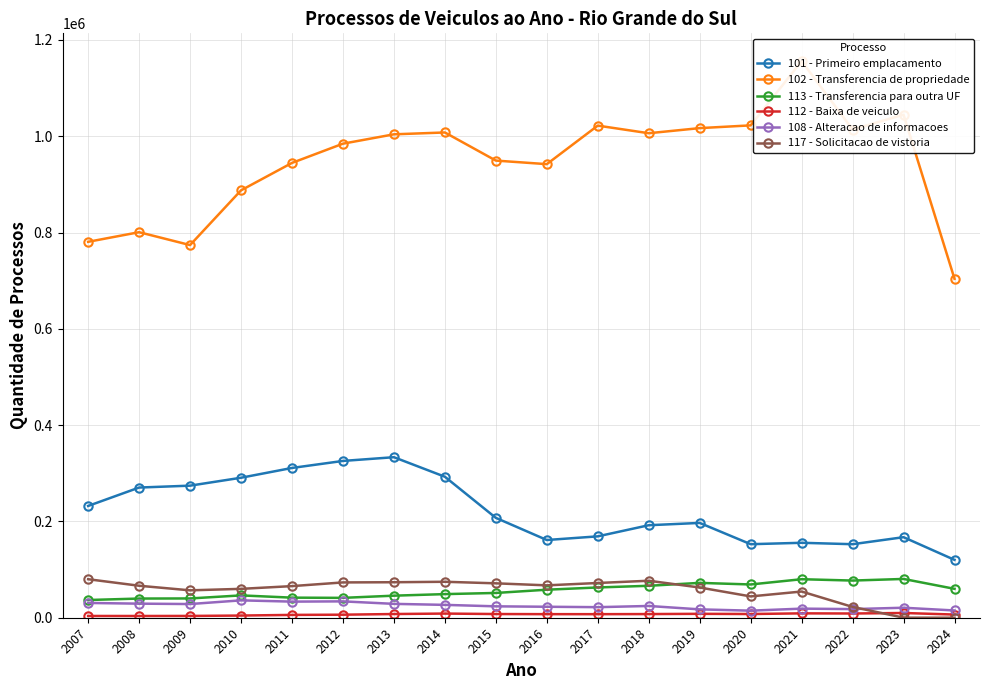

Rank the categories by 112 - Baixa de veiculo value from lowest to highest.

2008, 2007, 2009, 2010, 2011, 2012, 2024, 2017, 2016, 2018, 2015, 2013, 2020, 2019, 2014, 2022, 2021, 2023